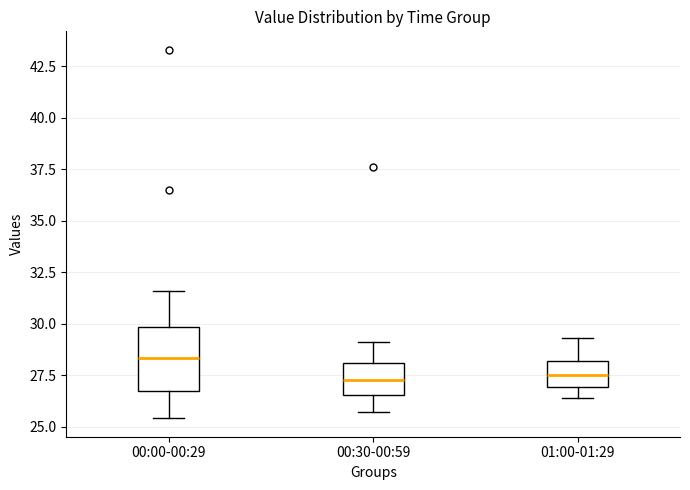

Comparing the boxes themselves (not the whiskers), which one is the tallest?

00:00-00:29